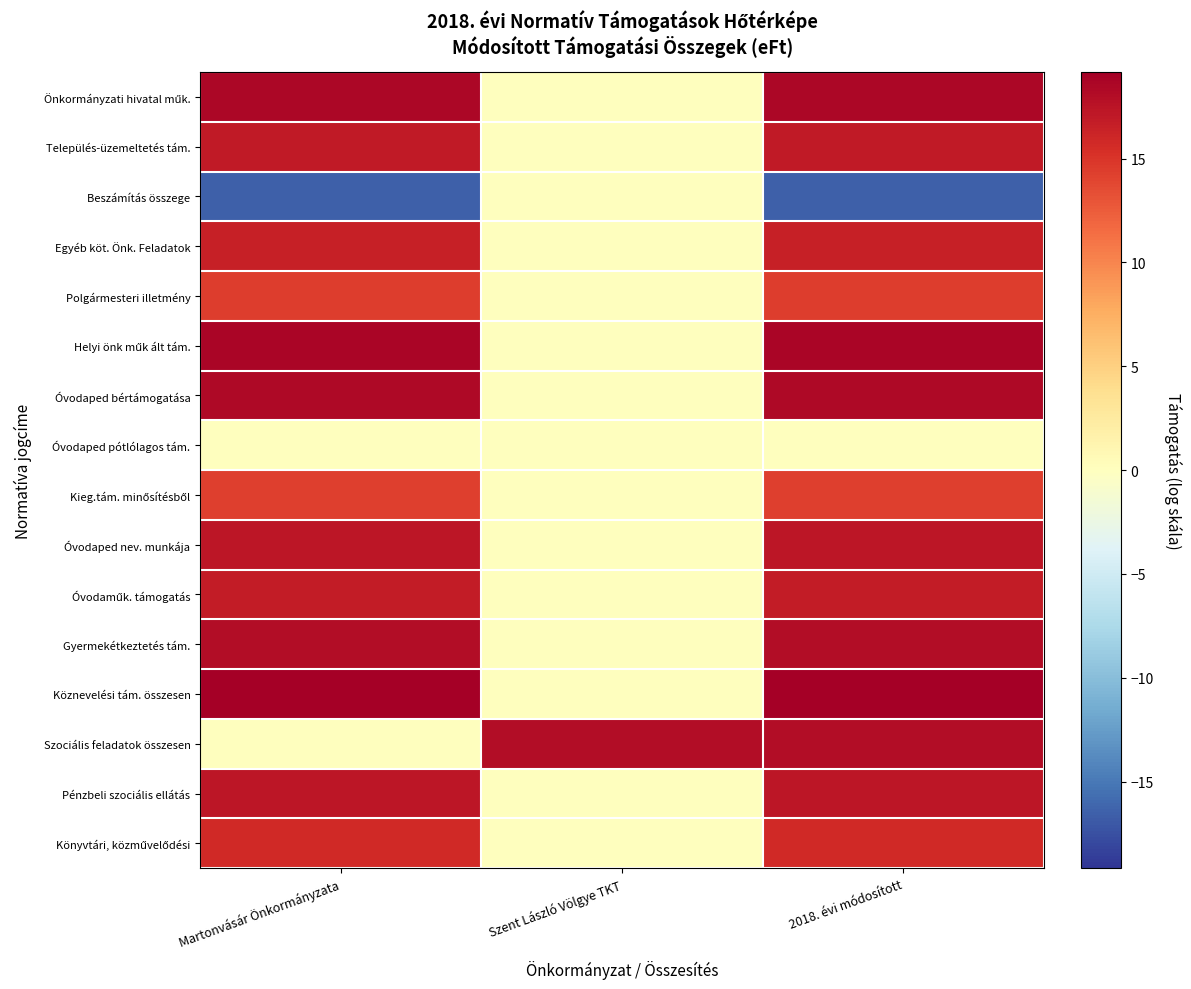

Which has a higher value, Szent László Völgye TKT or 2018. évi módosított?

2018. évi módosított